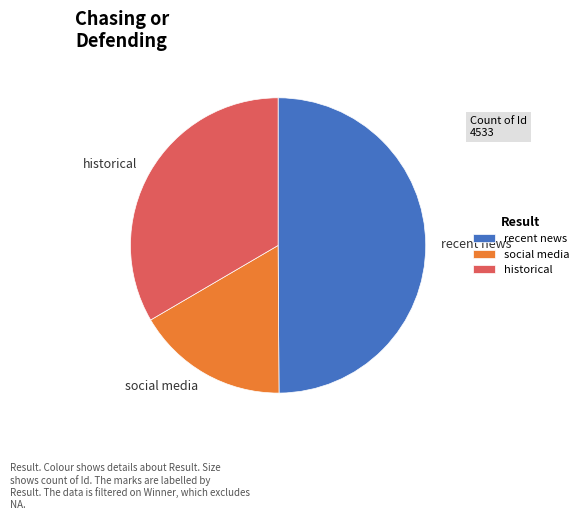

Which has a higher value, historical or social media?

historical